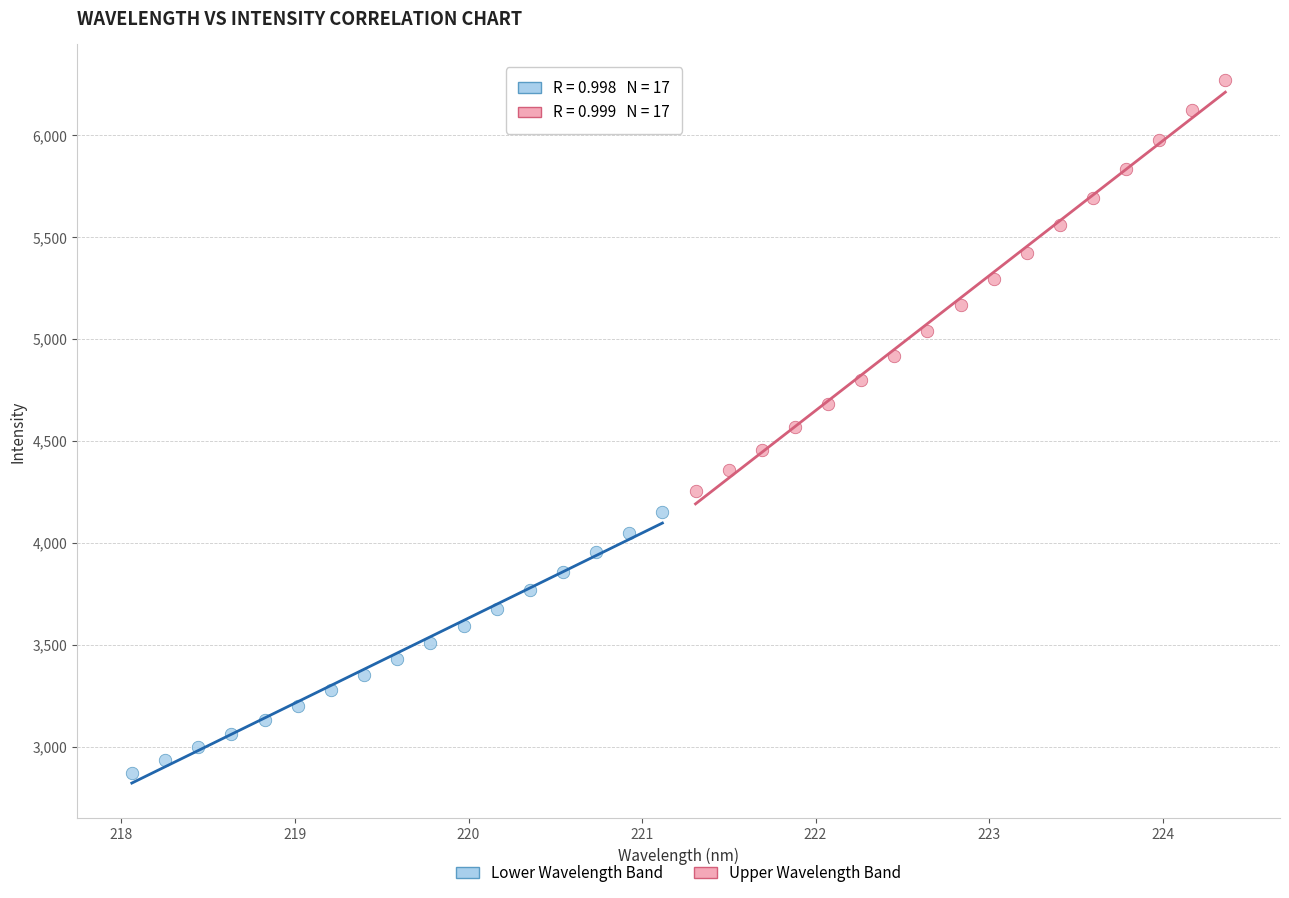

Which series has the widest spread of Y values?

Upper Wavelength Band